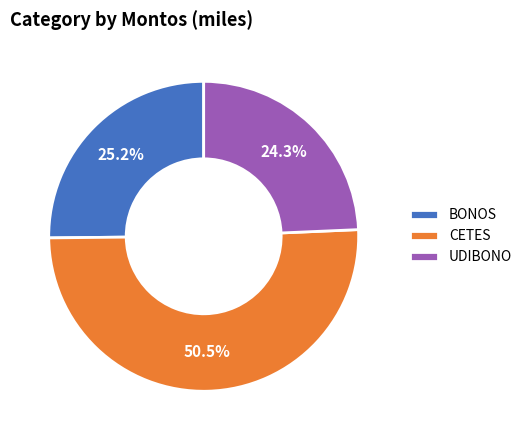

To the nearest percent, what is the difference between the UDIBONO and CETES slice percentages?

26%